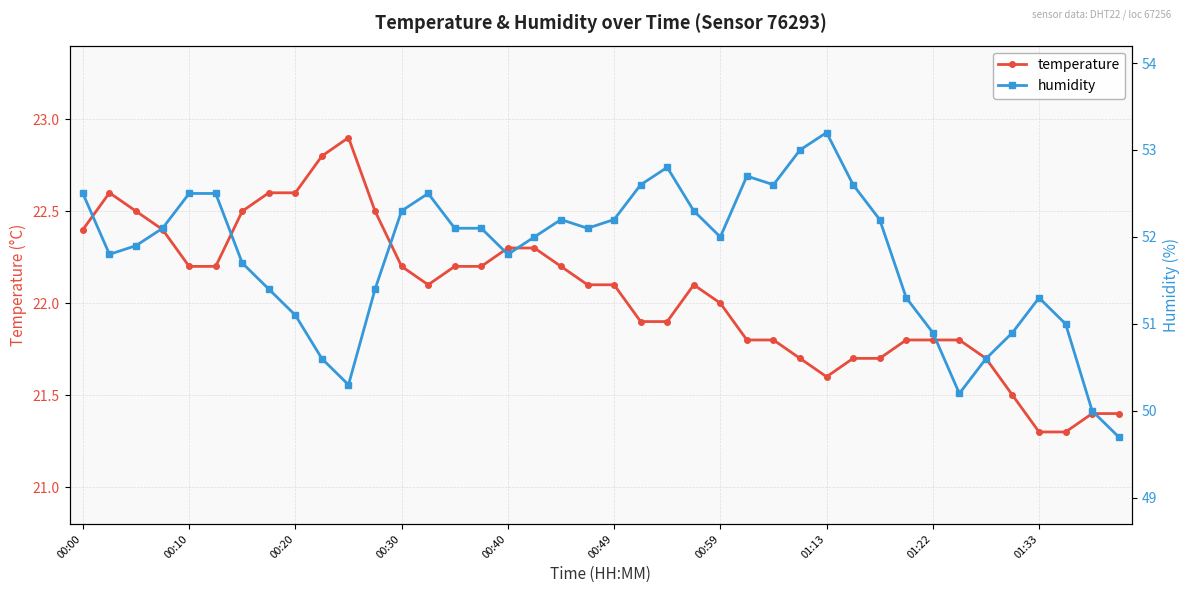

True or false: humidity has a value of 52.6 at 21.

True